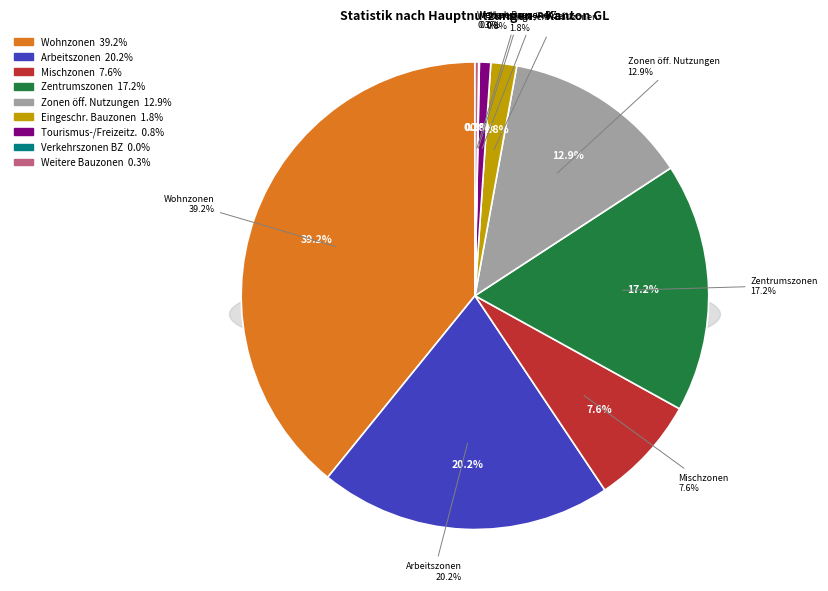

Which has a higher value, Verkehrszonen innerhalb der Bauzonen or Zentrumszonen?

Zentrumszonen